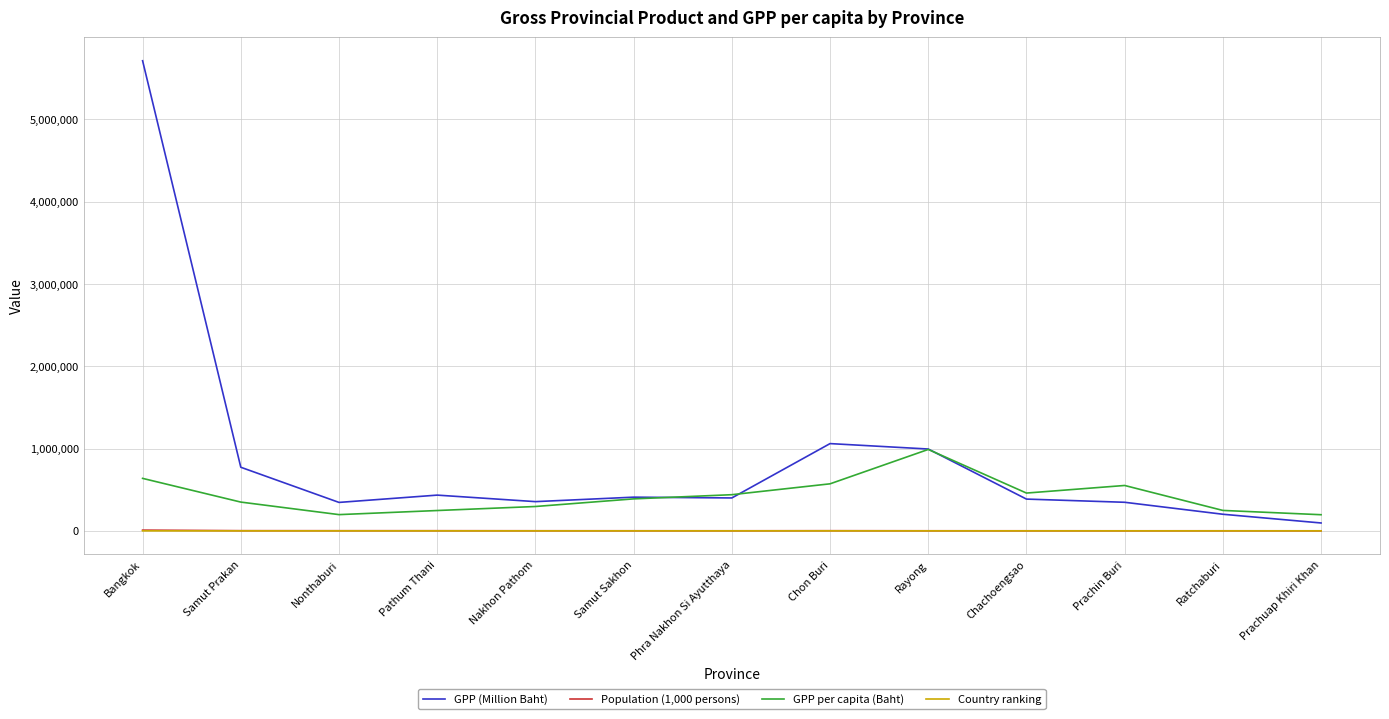

True or false: GPP per capita (Baht) and Country ranking cross at least once.

False